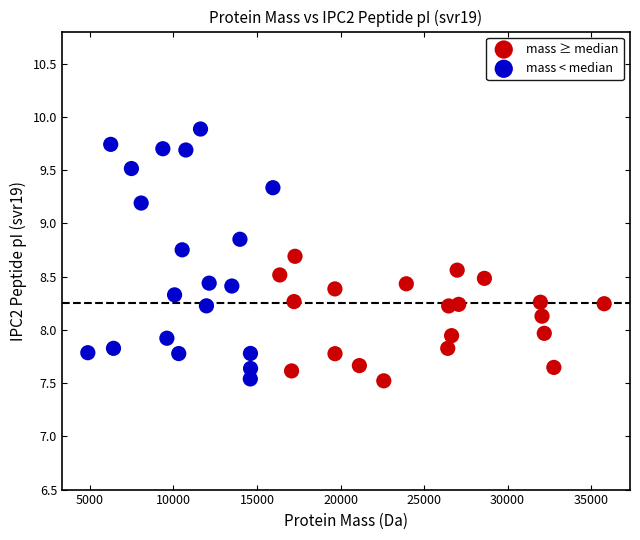

Which series contains the highest Y value?

mass < median